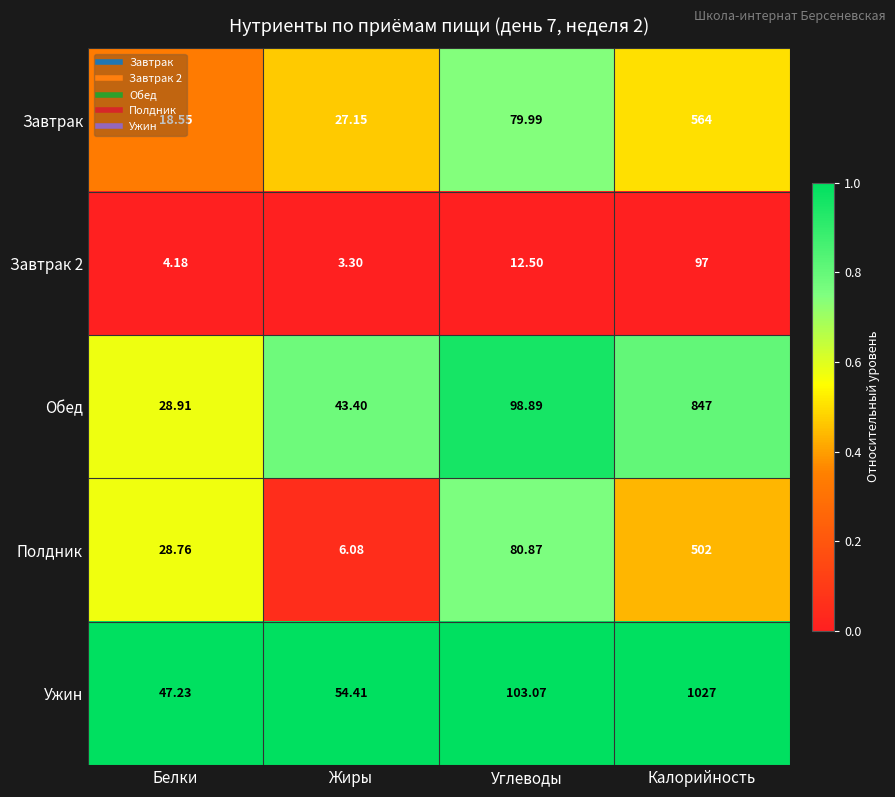

What is the spread (max minus min) of values at Калорийность?

930.0